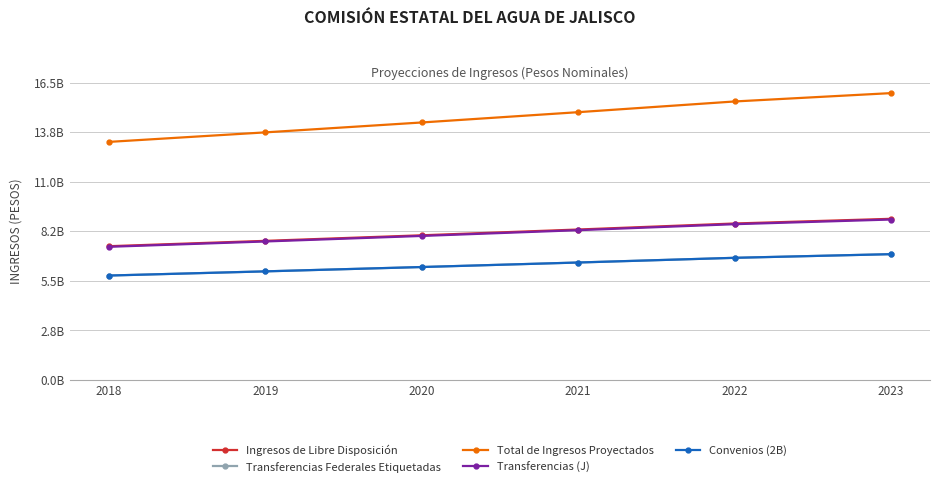

What is the sum of the Transferencias (J) values at 2023 and 2020?

16884759764